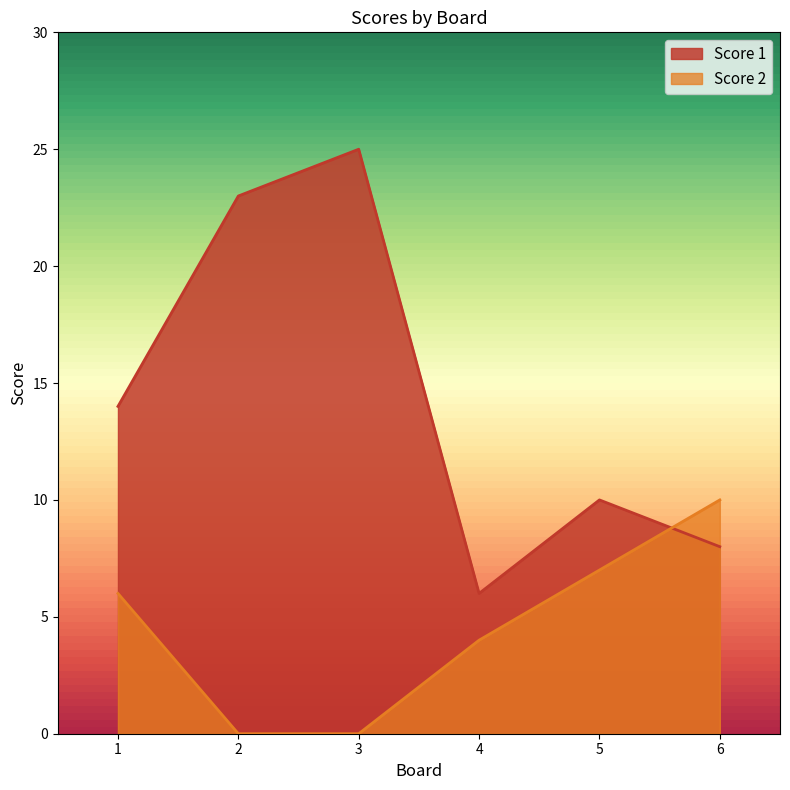

List the labels in order of Score 1 value, largest first.

3, 2, 1, 5, 6, 4